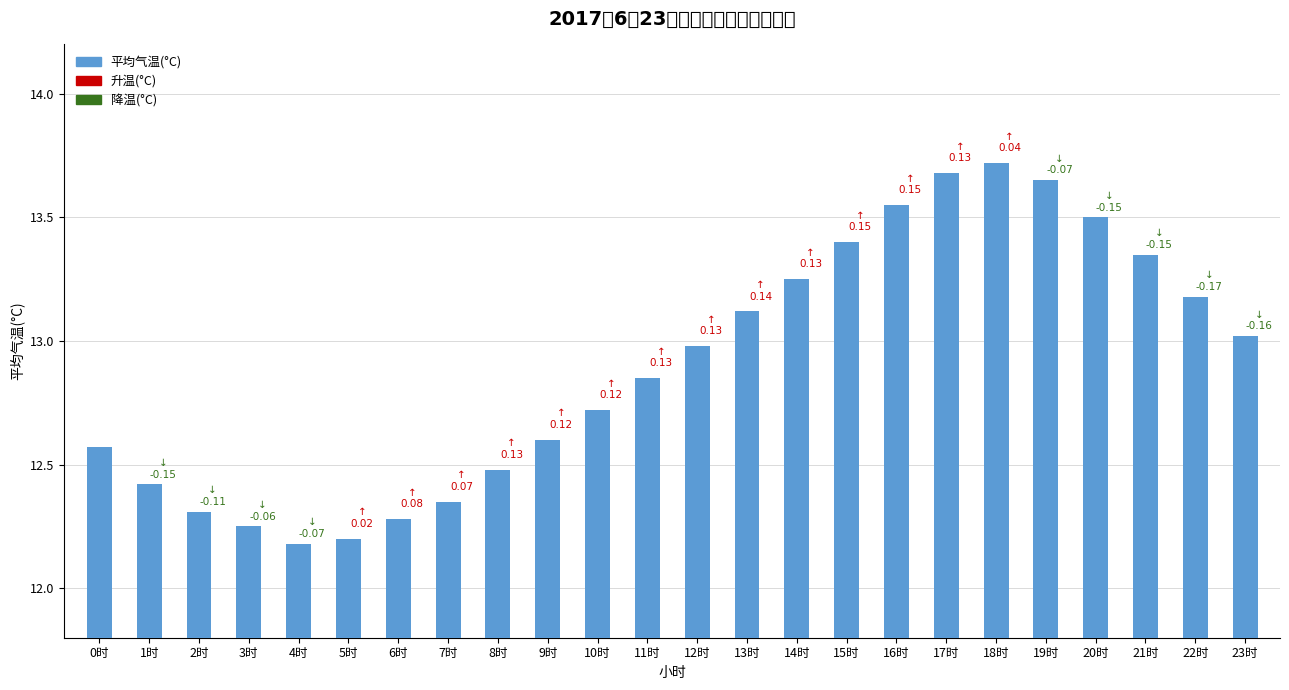

True or false: the data shows 12.3 at 7时.

True